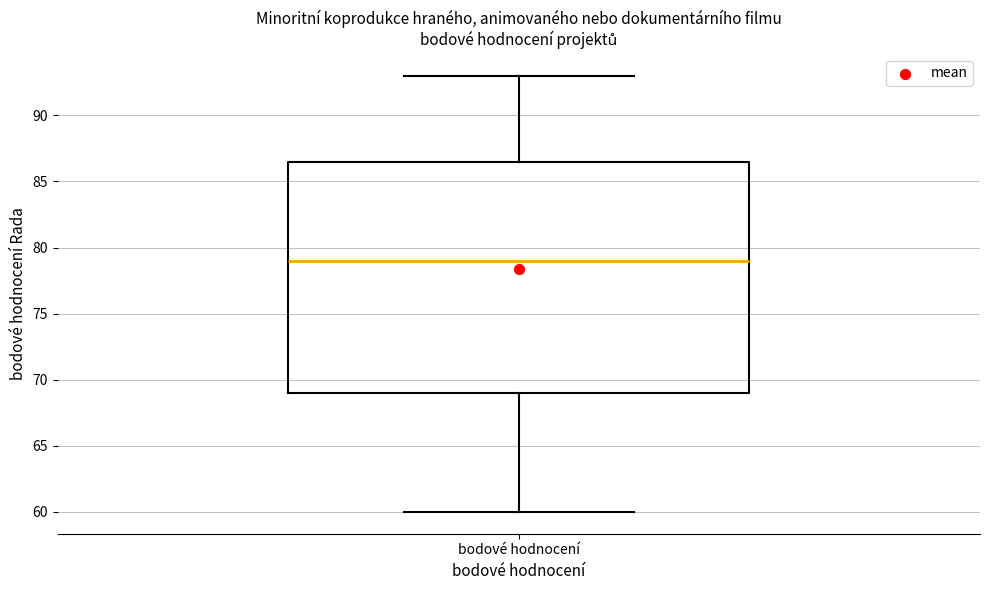

Transcribe this box plot: give where the median line is, the range the box spans, and where the two whiskers end, as read against the y-axis. The values are not printed on the chart, so give them approximately, as read against the axis.

median 79.0, box 69.0 to 86.5, whiskers 60.0 to 93.0